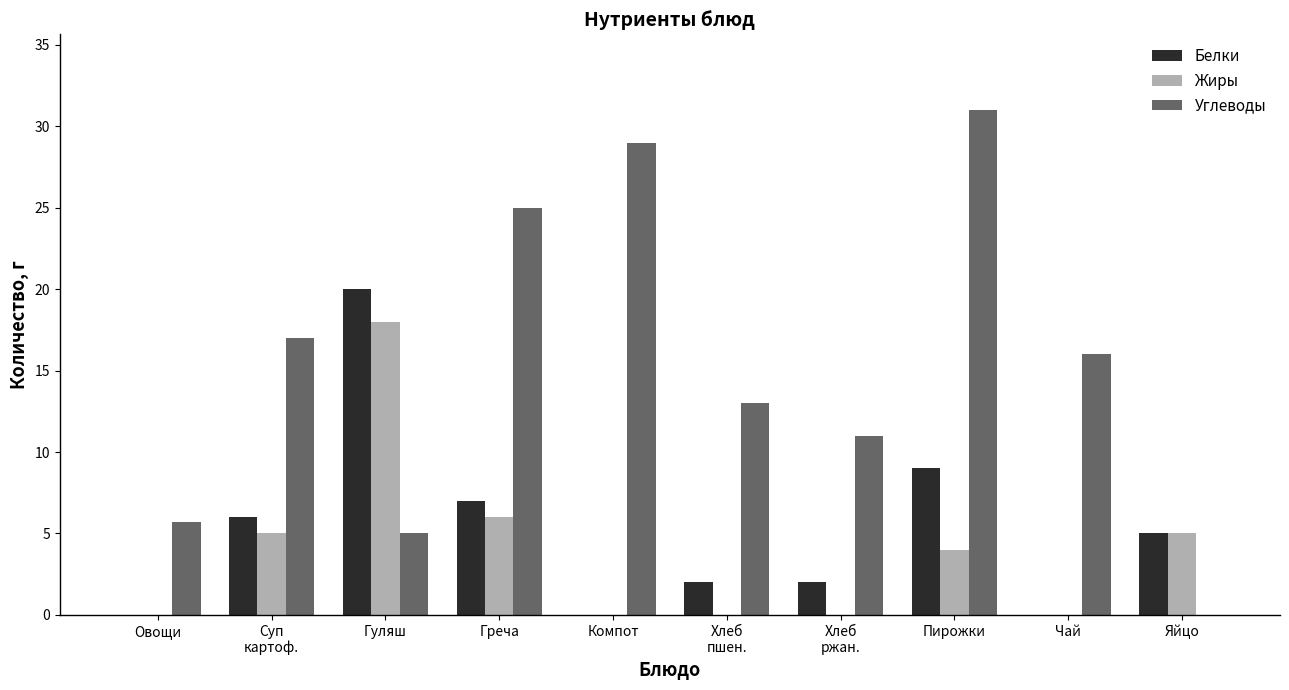

Which category has the highest value across all series?

Пирожки